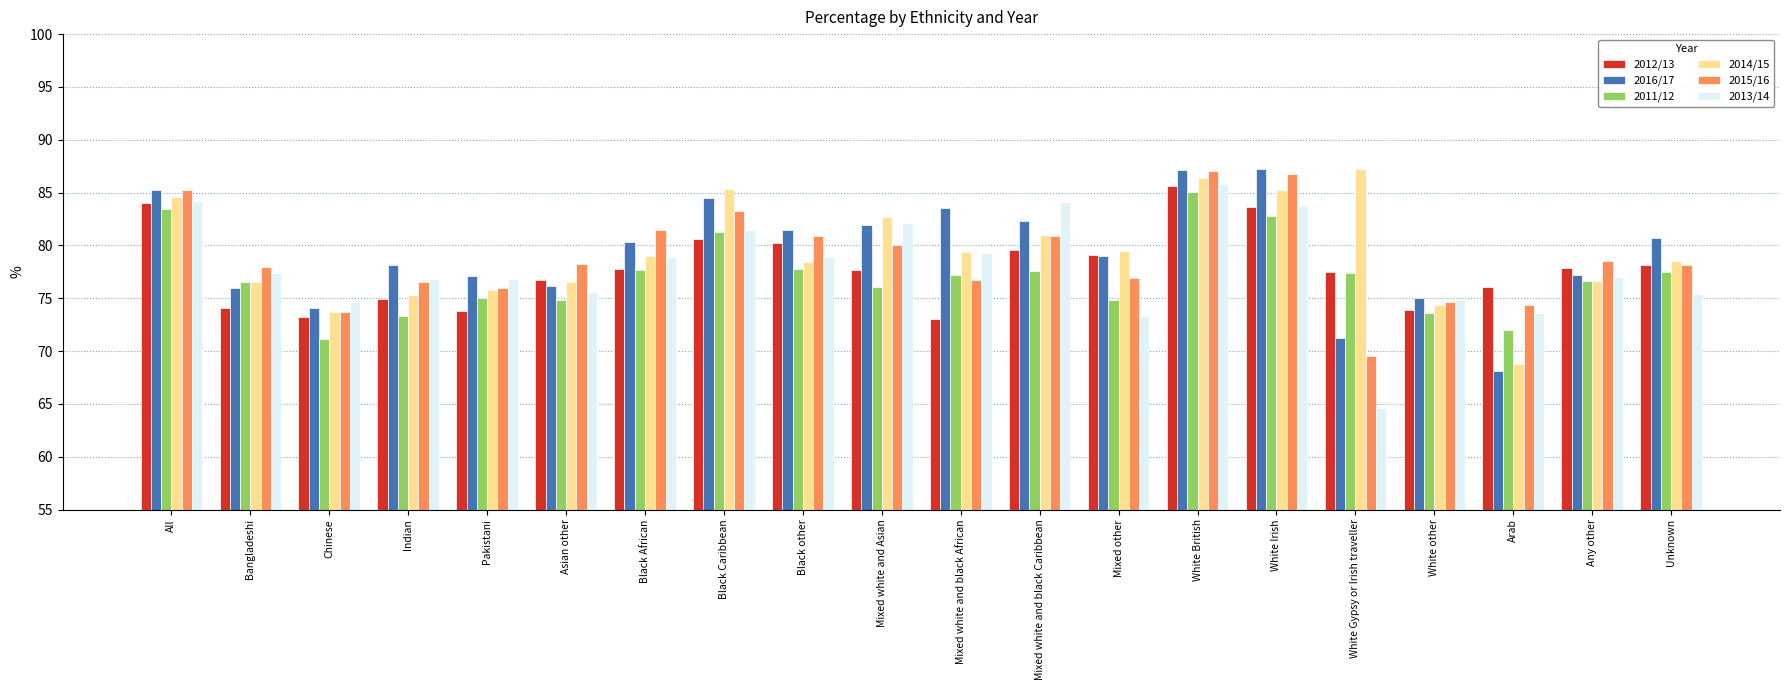

Between Pakistani and Unknown, which series saw the biggest shift?

2012/13